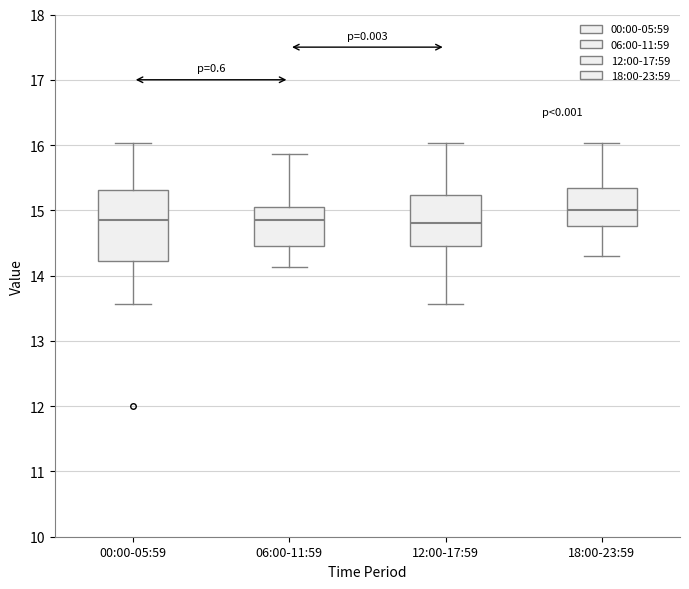

Reading left to right, read every box against the y-axis: the position of its median line, the range the box covers, and the ends of its whiskers. The values are not printed on the chart, so give them approximately, as read against the axis.

00:00-05:59: median 14.9, box 14.2 to 15.3, whiskers 13.6 to 16.0
06:00-11:59: median 14.9, box 14.5 to 15.1, whiskers 14.1 to 15.9
12:00-17:59: median 14.8, box 14.5 to 15.2, whiskers 13.6 to 16.0
18:00-23:59: median 15.0, box 14.8 to 15.3, whiskers 14.3 to 16.0